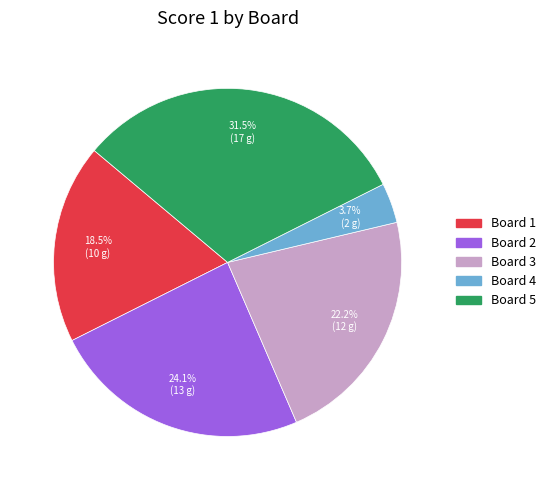

Does any single category account for the majority?

No